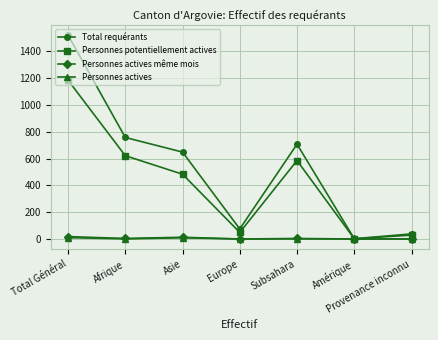

Is it true that Personnes actives equals 1 at Afrique?

True